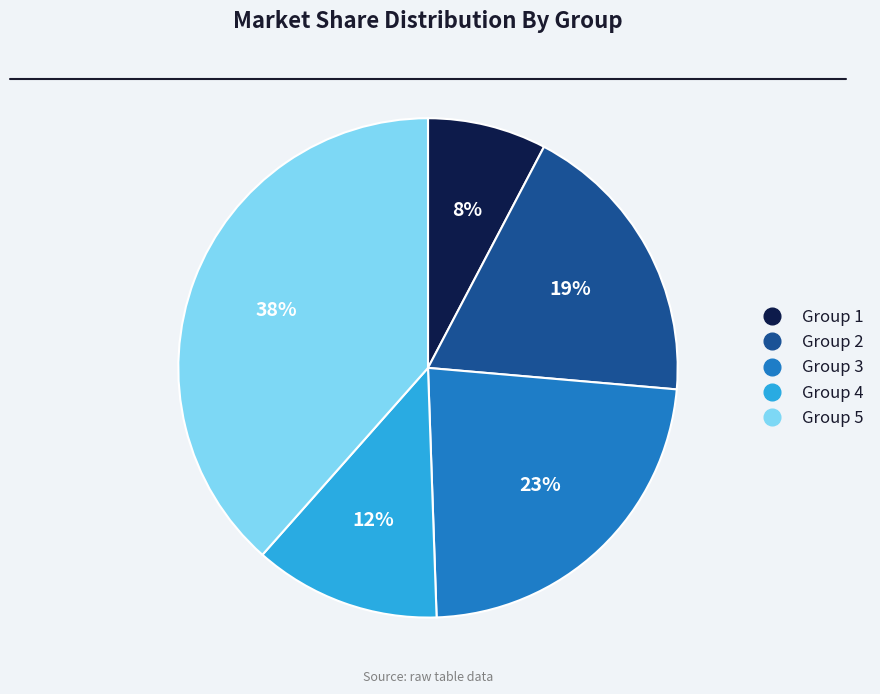

Is there a majority slice in this chart?

No